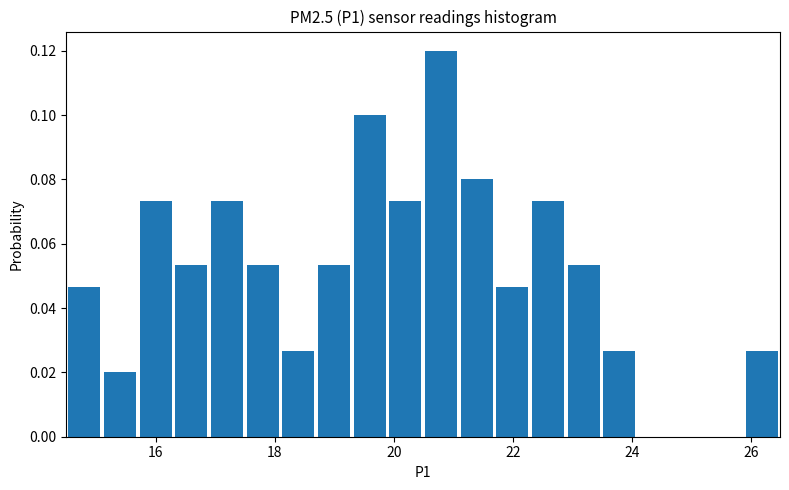

Around what value on the x-axis is the tallest bar? Give the approximate position of its centre, as read against the axis.

20.8